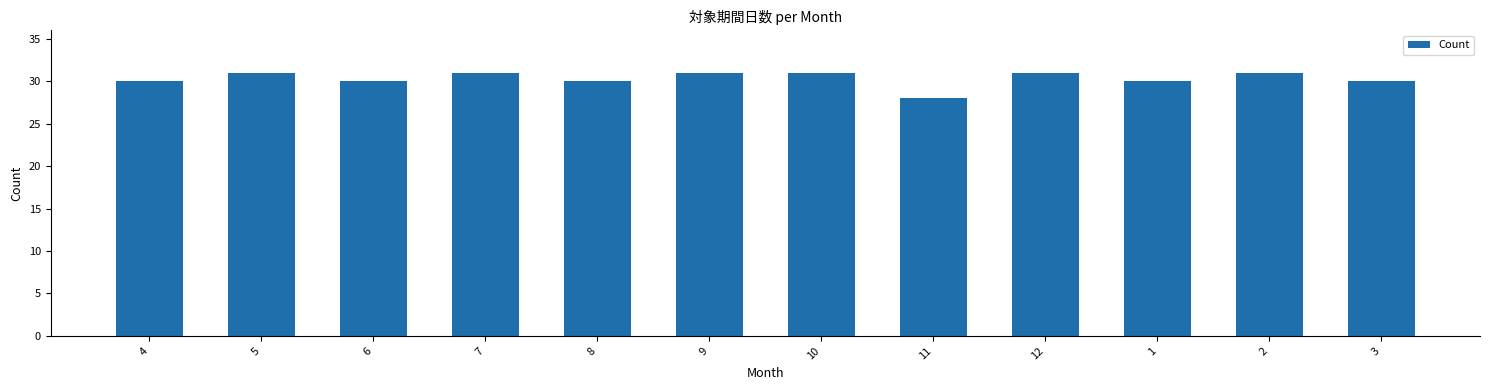

Does the chart contain stacked bars?

No